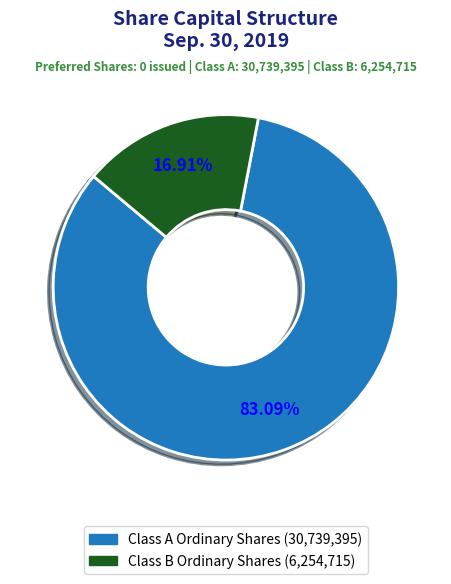

Does any single category account for the majority?

Yes